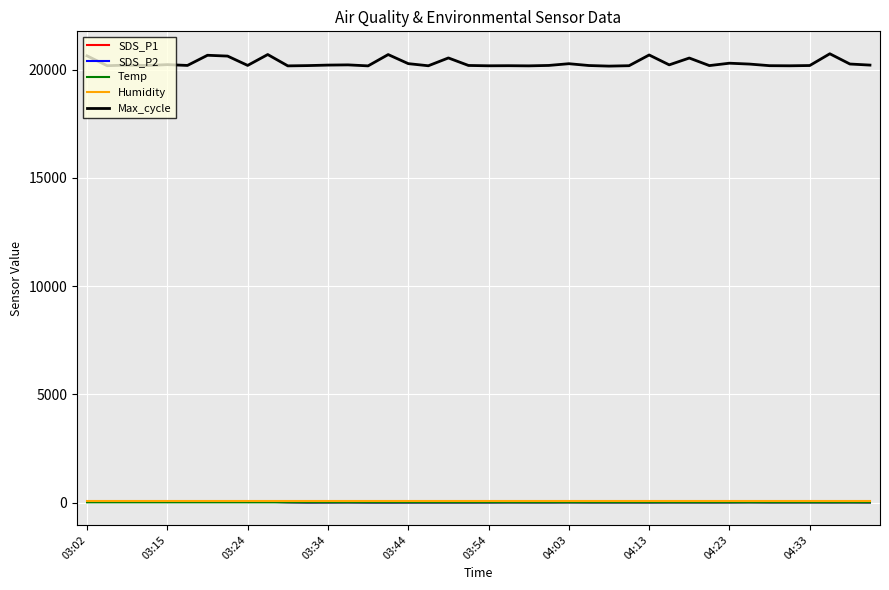

True or false: Humidity and Max_cycle cross at least once.

False